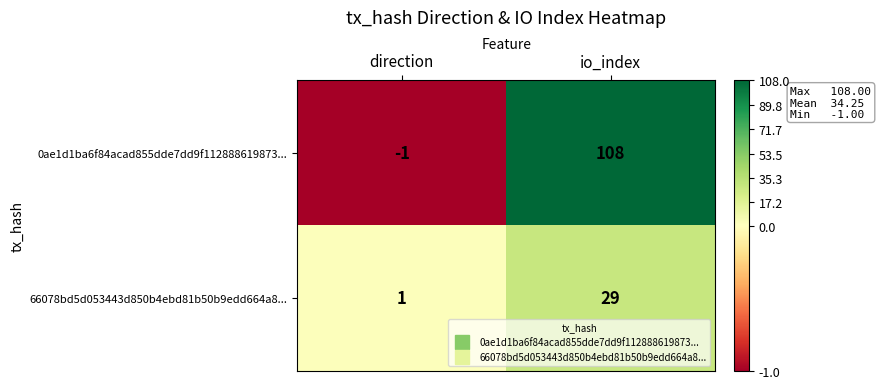

Which series has the widest spread of values?

0ae1d1ba6f84acad855dde7dd9f112888619873...